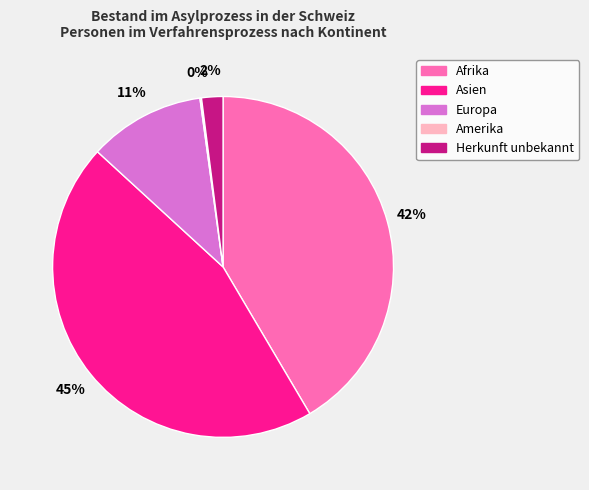

Which category has the biggest portion of the pie?

Asien